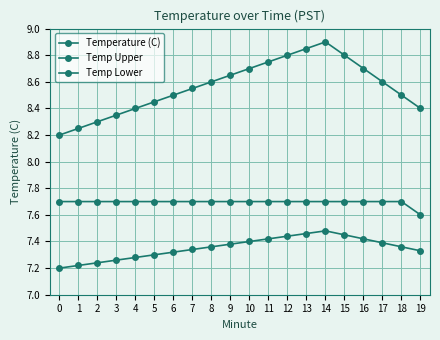

How many distinct data groups are displayed?

3